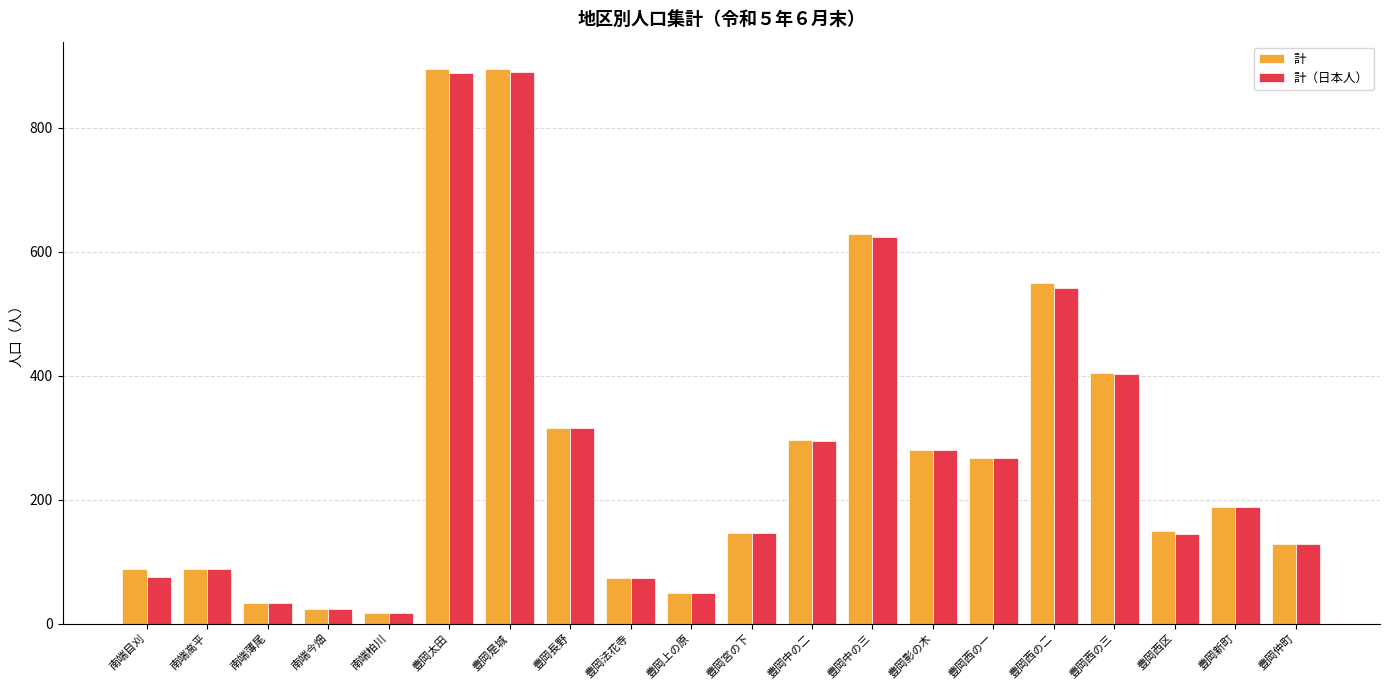

What is the difference between the maximum and second lowest values in the 計 series?

871